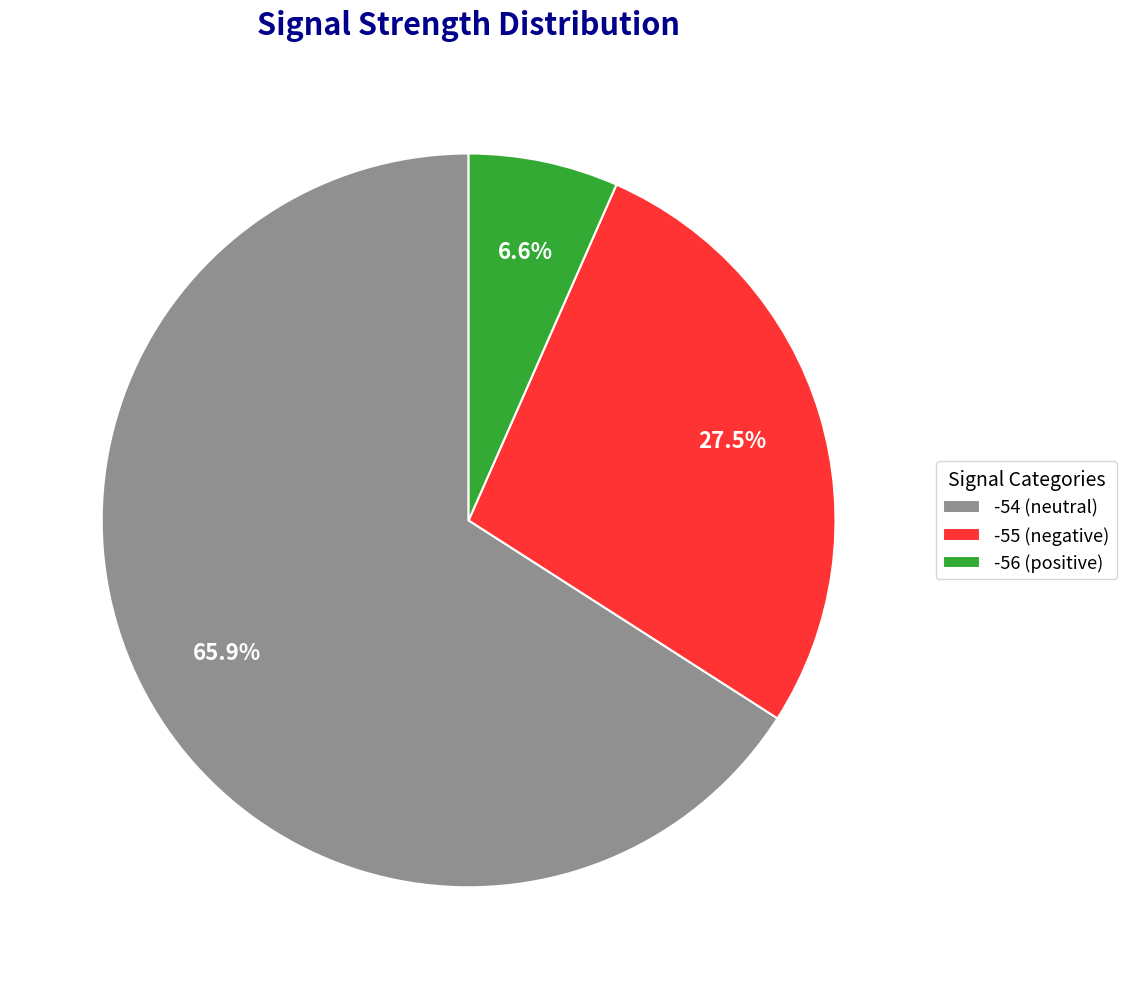

What is the ratio of the value at -55 (negative) to the value at -56 (positive)?

4.2